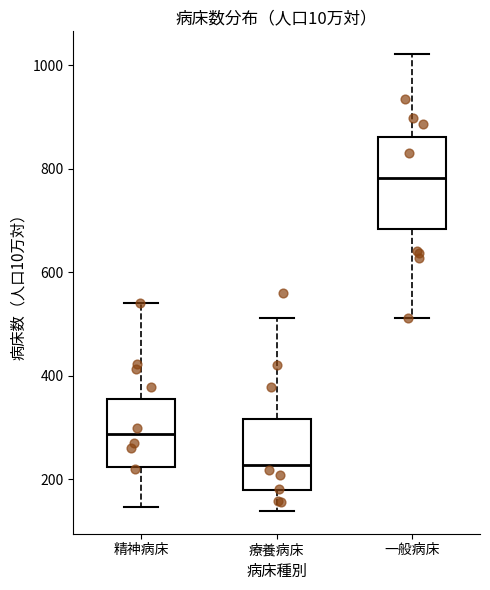

Where is the upper edge of the box for 精神病床 on the y-axis? The values are not printed on the chart, so give them approximately, as read against the axis.

360